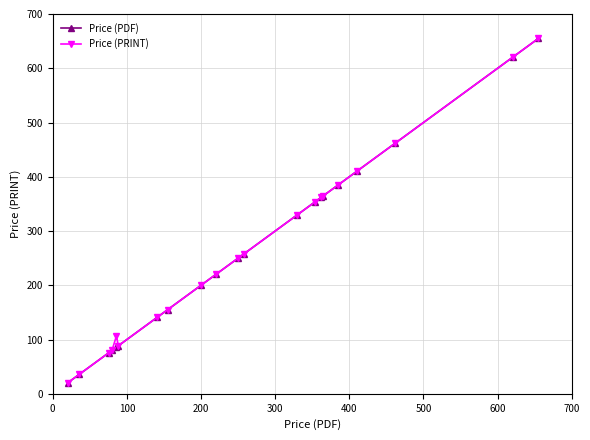

What is the maximum value shown in the chart?

655.0